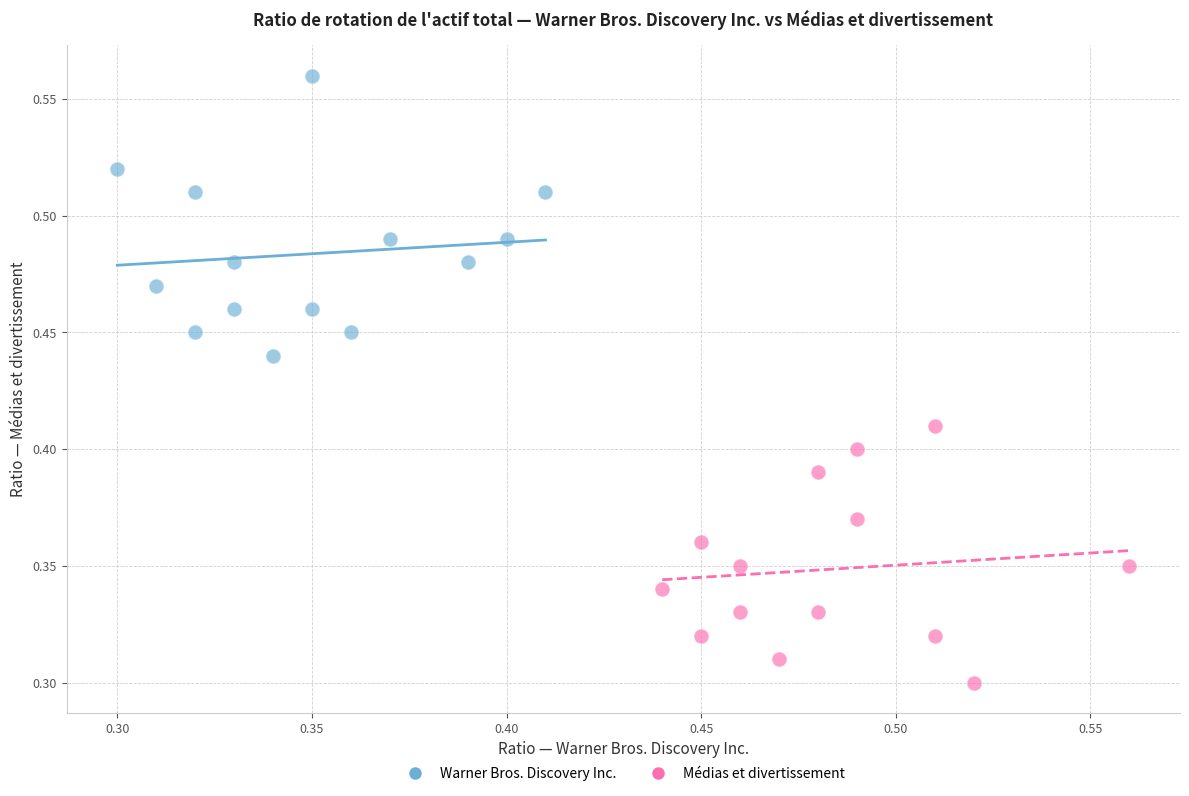

Which series has the widest spread of Y values?

Warner Bros. Discovery Inc.